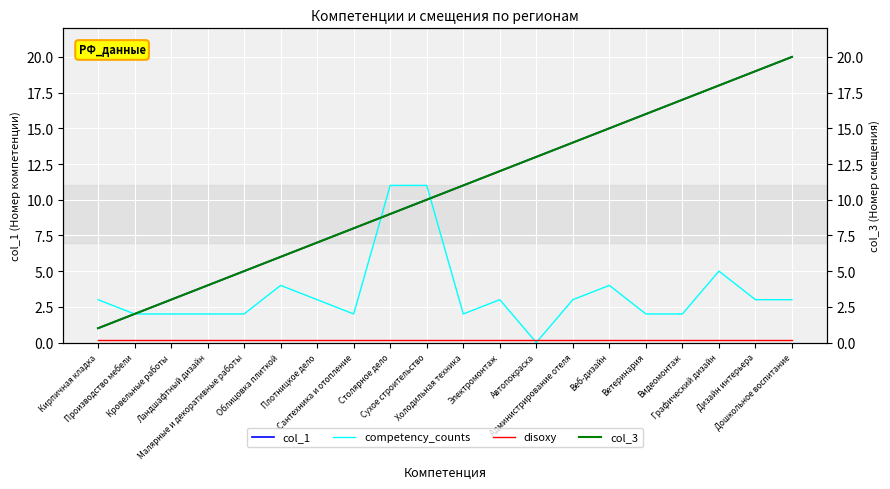

How many distinct data groups are displayed?

4